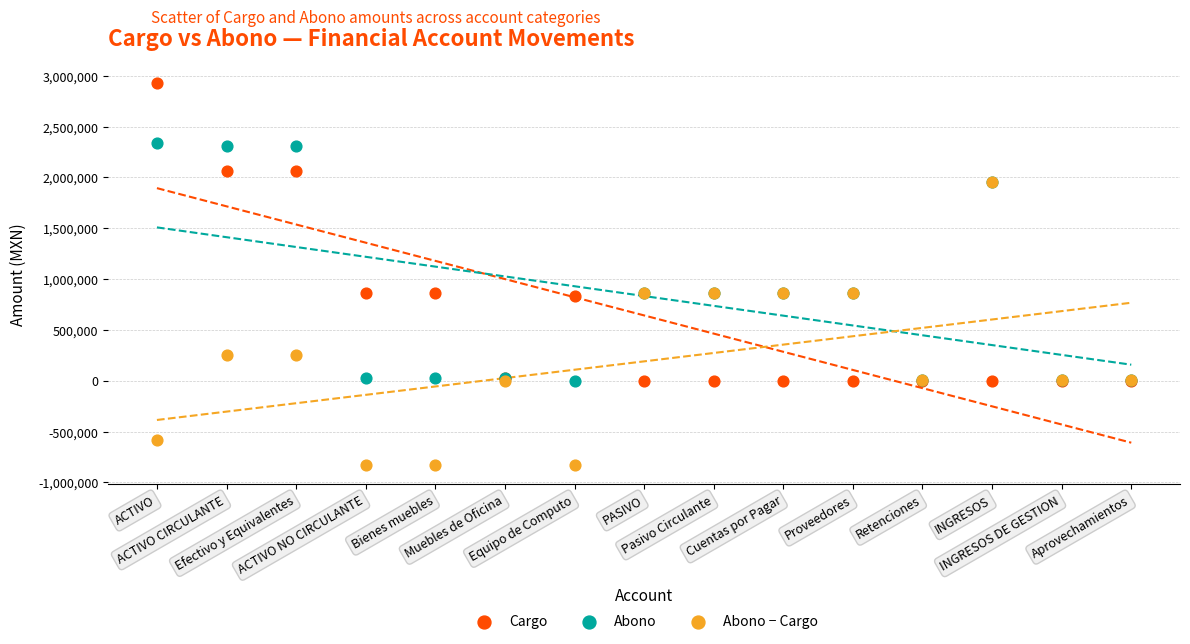

Which series contains the lowest Y value?

Abono − Cargo